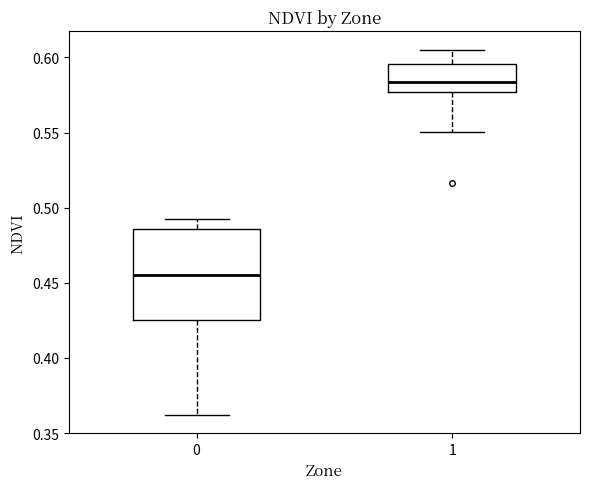

Reading left to right, transcribe this box plot: for each box, give where its median line is, the range the box spans, and where its two whiskers end, as read against the y-axis. The values are not printed on the chart, so give them approximately, as read against the axis.

0: median 0.455, box 0.425 to 0.485, whiskers 0.360 to 0.490
1: median 0.585, box 0.575 to 0.595, whiskers 0.550 to 0.605